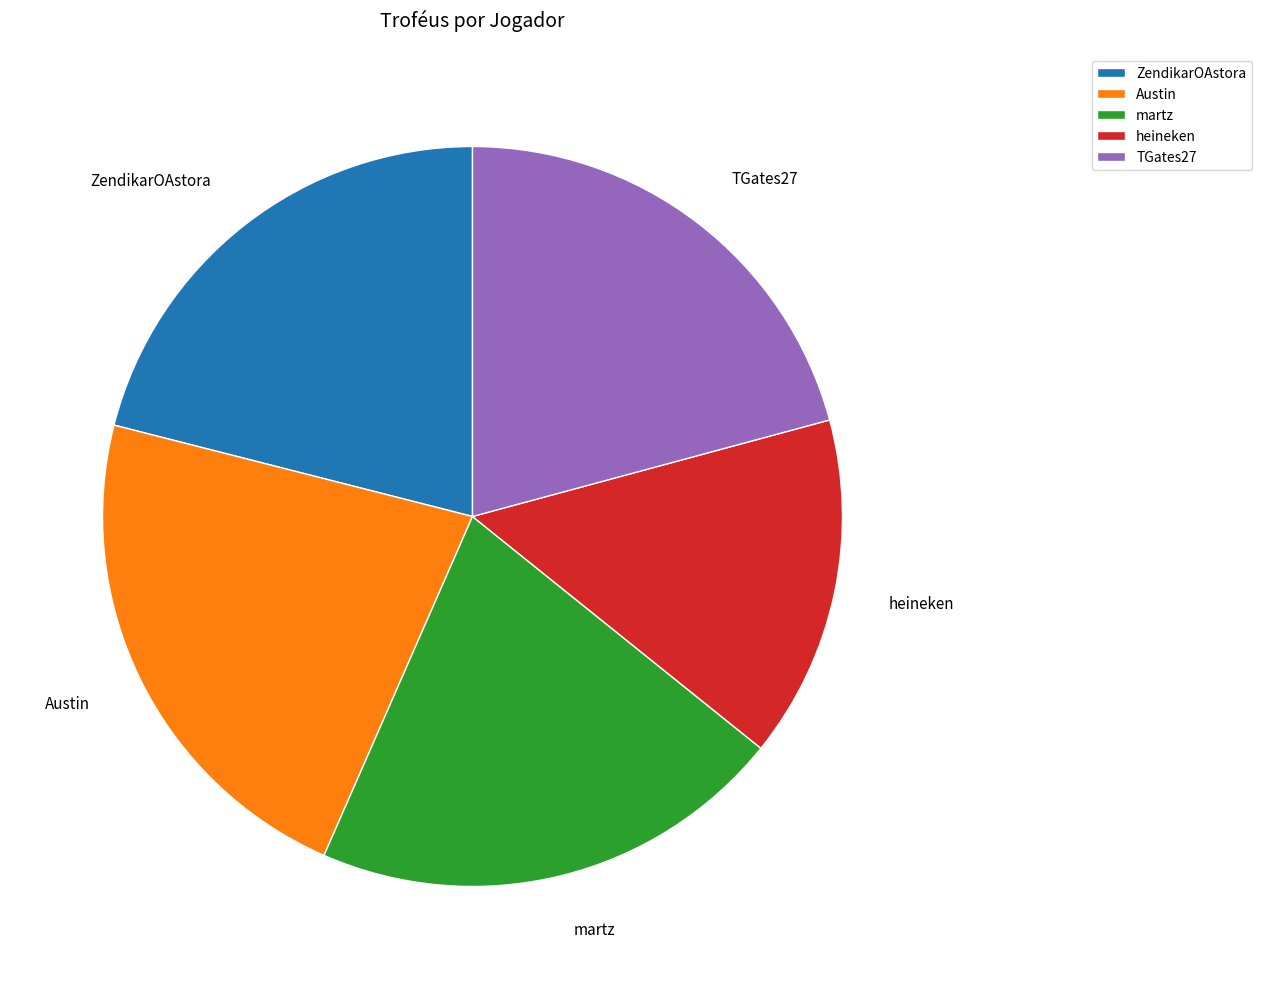

Which category has the biggest portion of the pie?

Austin